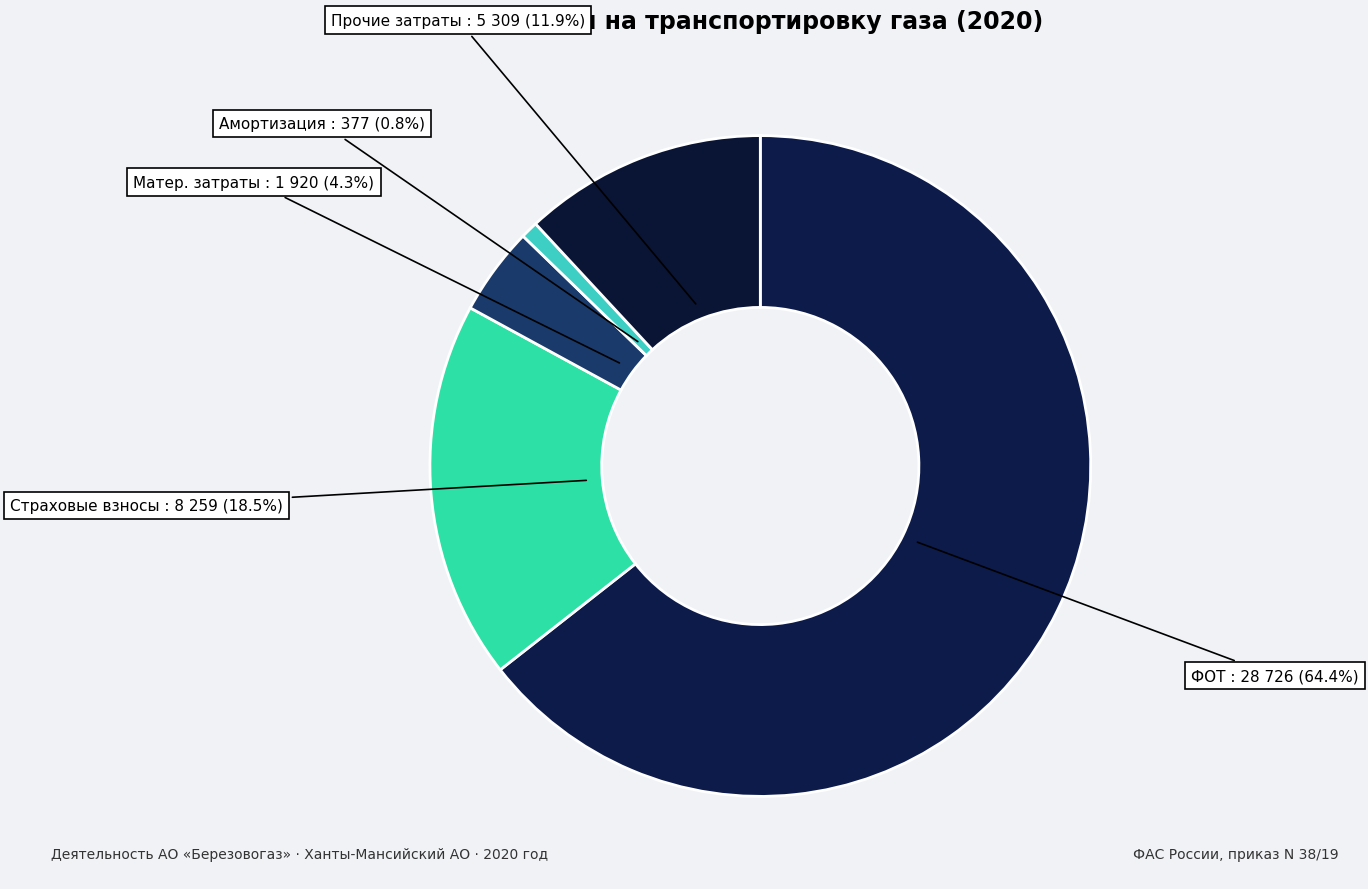

Which category has the biggest portion of the pie?

Фонд оплаты труда